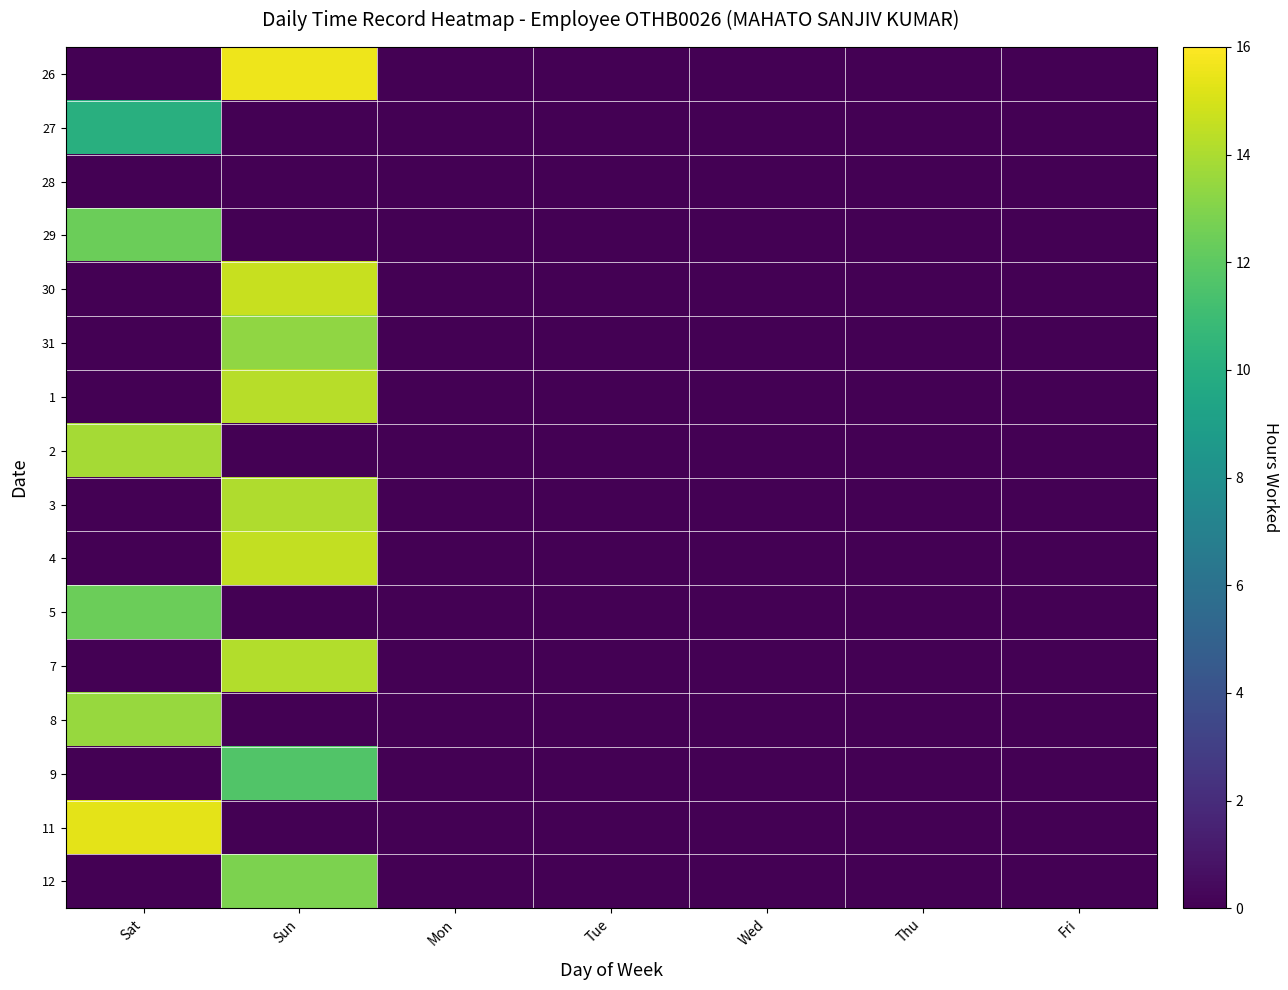

Reading right to left, list all the values displayed in this chart.

26: Fri=0.0	Thu=0.0	Wed=0.0	Tue=0.0	Mon=0.0	Sun=15.6	Sat=0.0
27: Fri=0.0	Thu=0.0	Wed=0.0	Tue=0.0	Mon=0.0	Sun=0.0	Sat=10.1
28: Fri=0.0	Thu=0.0	Wed=0.0	Tue=0.0	Mon=0.0	Sun=0.0	Sat=0.0
29: Fri=0.0	Thu=0.0	Wed=0.0	Tue=0.0	Mon=0.0	Sun=0.0	Sat=12.4
30: Fri=0.0	Thu=0.0	Wed=0.0	Tue=0.0	Mon=0.0	Sun=14.7	Sat=0.0
31: Fri=0.0	Thu=0.0	Wed=0.0	Tue=0.0	Mon=0.0	Sun=13.3	Sat=0.0
1: Fri=0.0	Thu=0.0	Wed=0.0	Tue=0.0	Mon=0.0	Sun=14.3	Sat=0.0
2: Fri=0.0	Thu=0.0	Wed=0.0	Tue=0.0	Mon=0.0	Sun=0.0	Sat=13.8
3: Fri=0.0	Thu=0.0	Wed=0.0	Tue=0.0	Mon=0.0	Sun=14.1	Sat=0.0
4: Fri=0.0	Thu=0.0	Wed=0.0	Tue=0.0	Mon=0.0	Sun=14.5	Sat=0.0
5: Fri=0.0	Thu=0.0	Wed=0.0	Tue=0.0	Mon=0.0	Sun=0.0	Sat=12.4
7: Fri=0.0	Thu=0.0	Wed=0.0	Tue=0.0	Mon=0.0	Sun=14.2	Sat=0.0
8: Fri=0.0	Thu=0.0	Wed=0.0	Tue=0.0	Mon=0.0	Sun=0.0	Sat=13.6
9: Fri=0.0	Thu=0.0	Wed=0.0	Tue=0.0	Mon=0.0	Sun=11.6	Sat=0.0
11: Fri=0.0	Thu=0.0	Wed=0.0	Tue=0.0	Mon=0.0	Sun=0.0	Sat=15.4
12: Fri=0.0	Thu=0.0	Wed=0.0	Tue=0.0	Mon=0.0	Sun=12.9	Sat=0.0